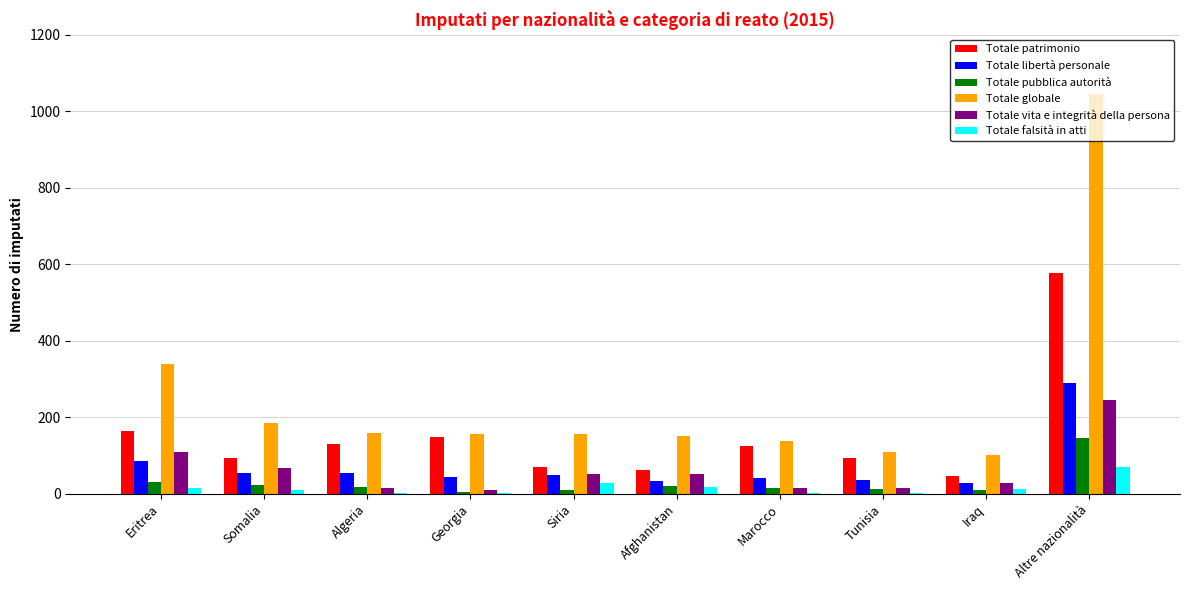

True or false: Totale vita e integrità della persona has a value of 109 at Eritrea.

True